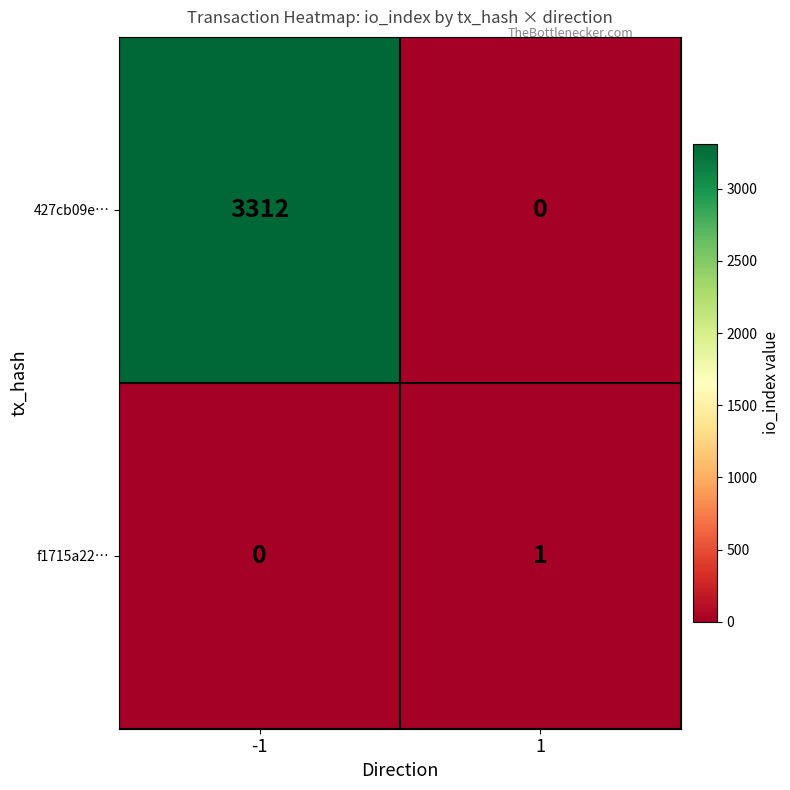

Reading right to left, extract all data points from this chart.

427cb09e…: 1=0	-1=3312
f1715a22…: 1=1	-1=0